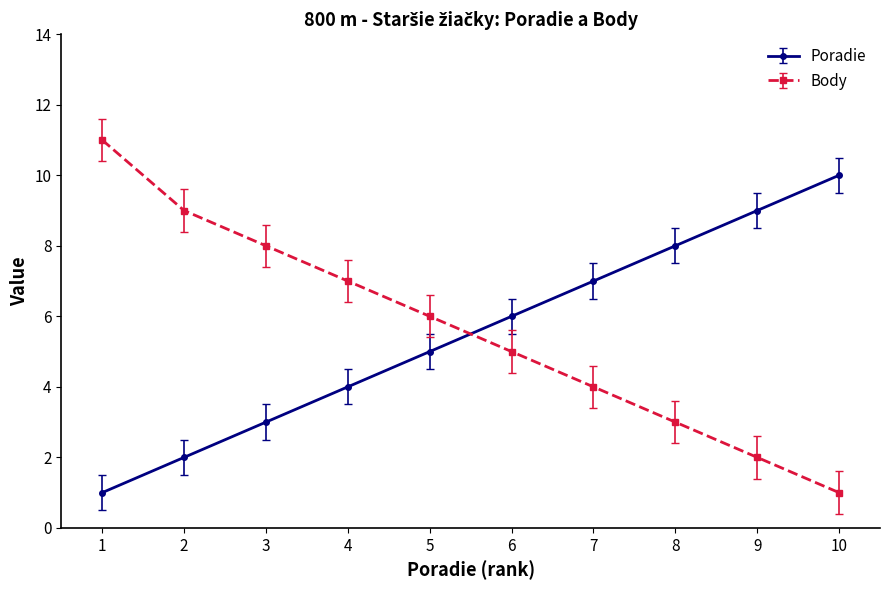

Rank the series at 3 from highest to lowest value.

Body, Poradie